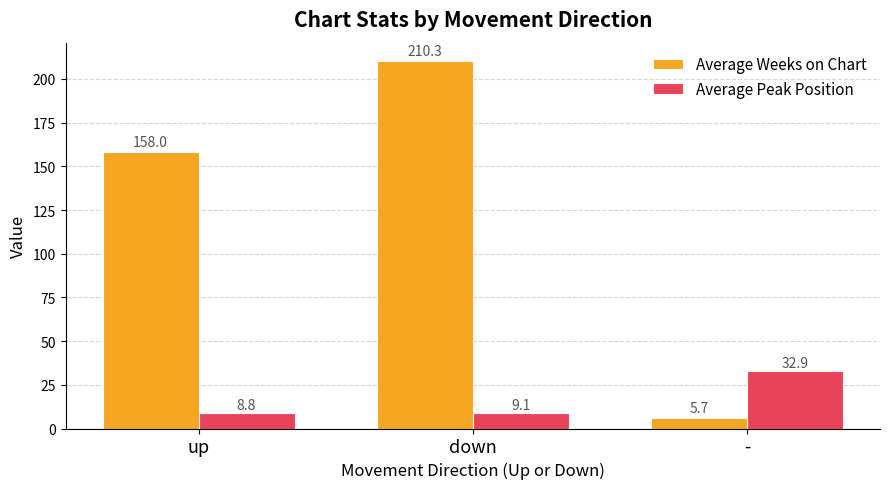

How many bars are there in each group?

2